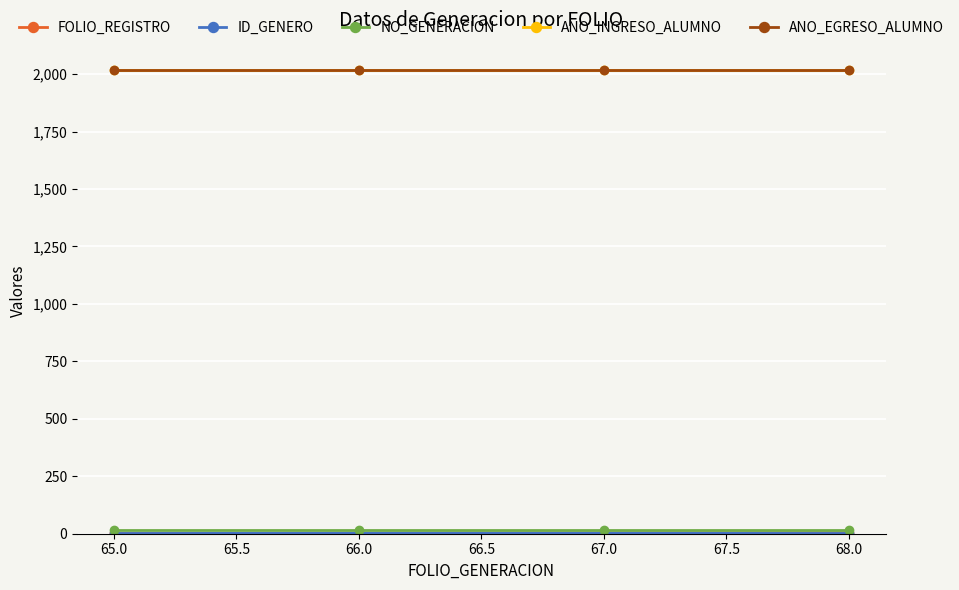

What is the maximum value shown in the chart?

2018